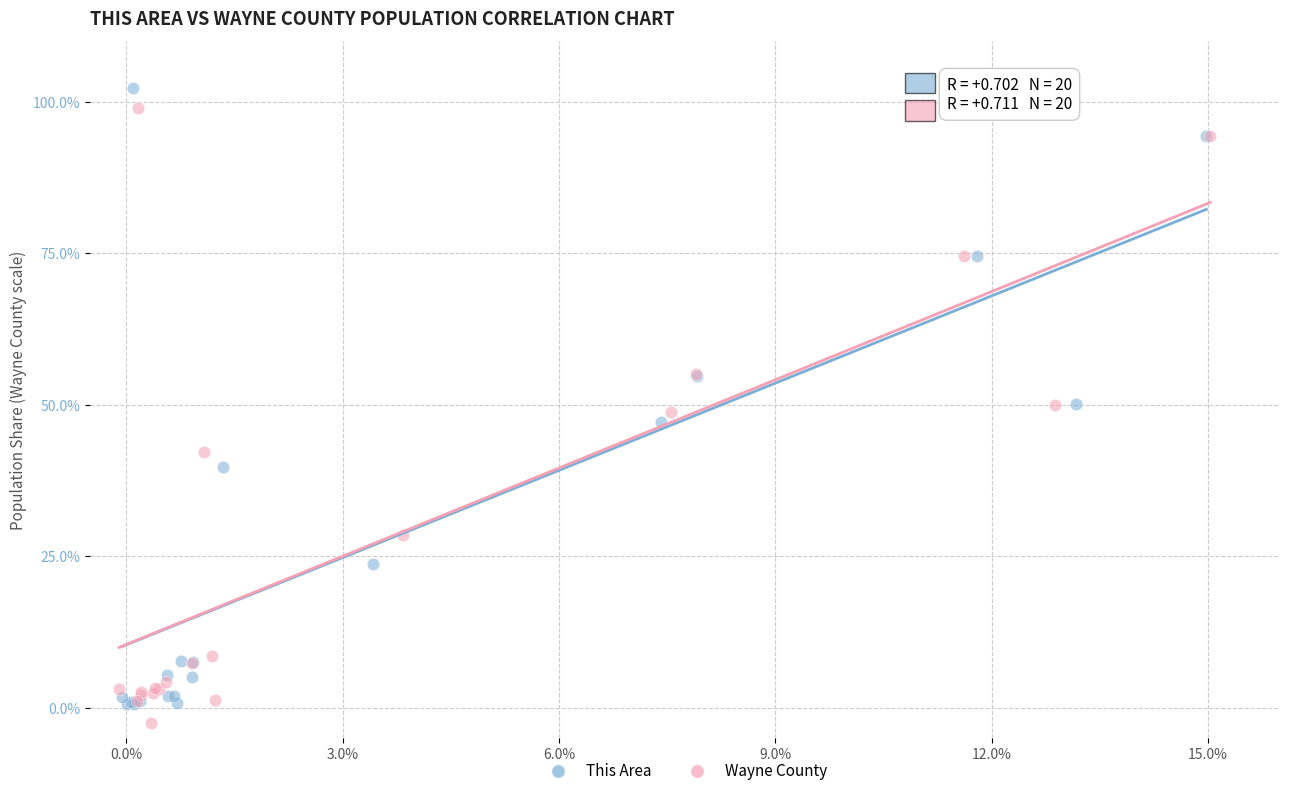

Which series reaches the minimum Y coordinate?

Wayne County